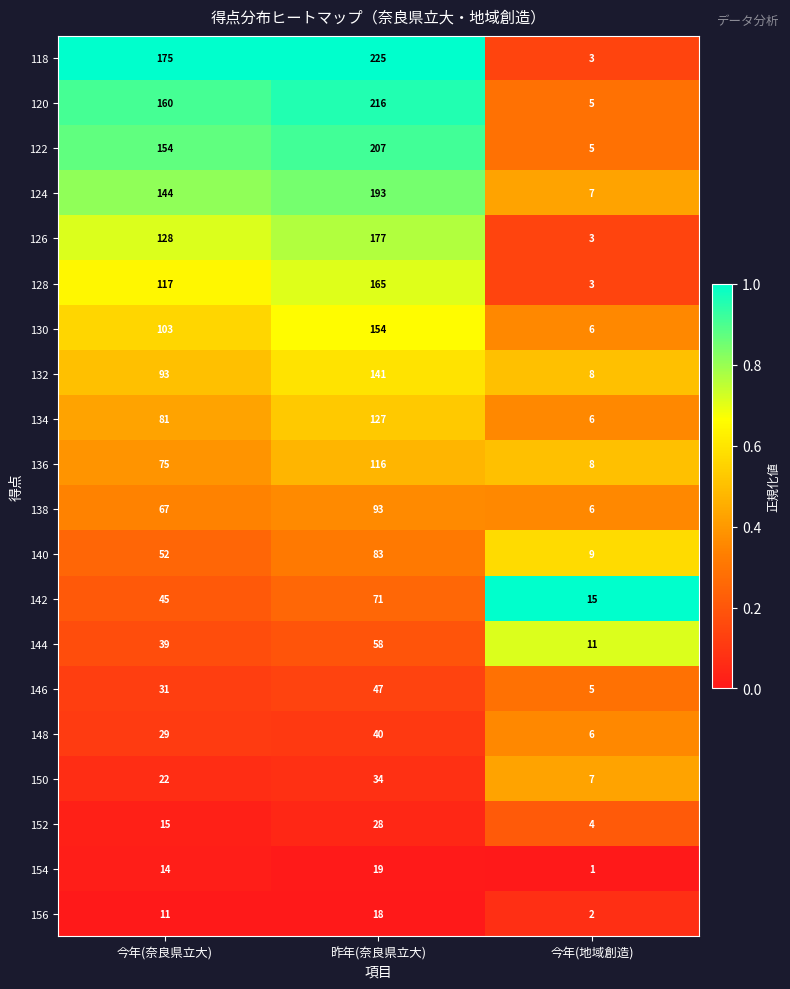

True or false: 132 has a value of 157 at 今年(奈良県立大).

False